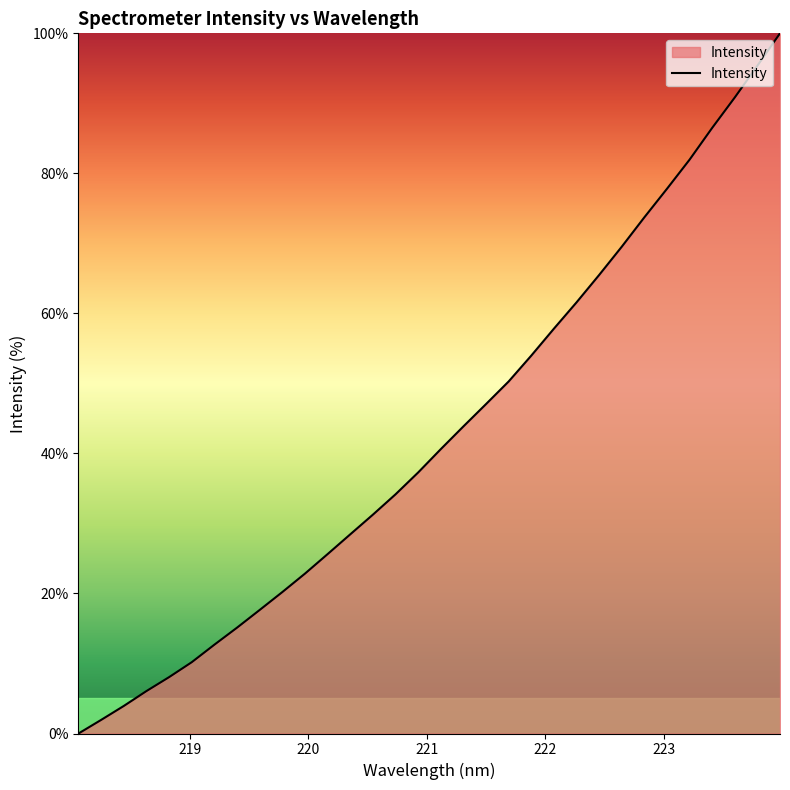

What is the difference between the maximum and second lowest values?

98.1